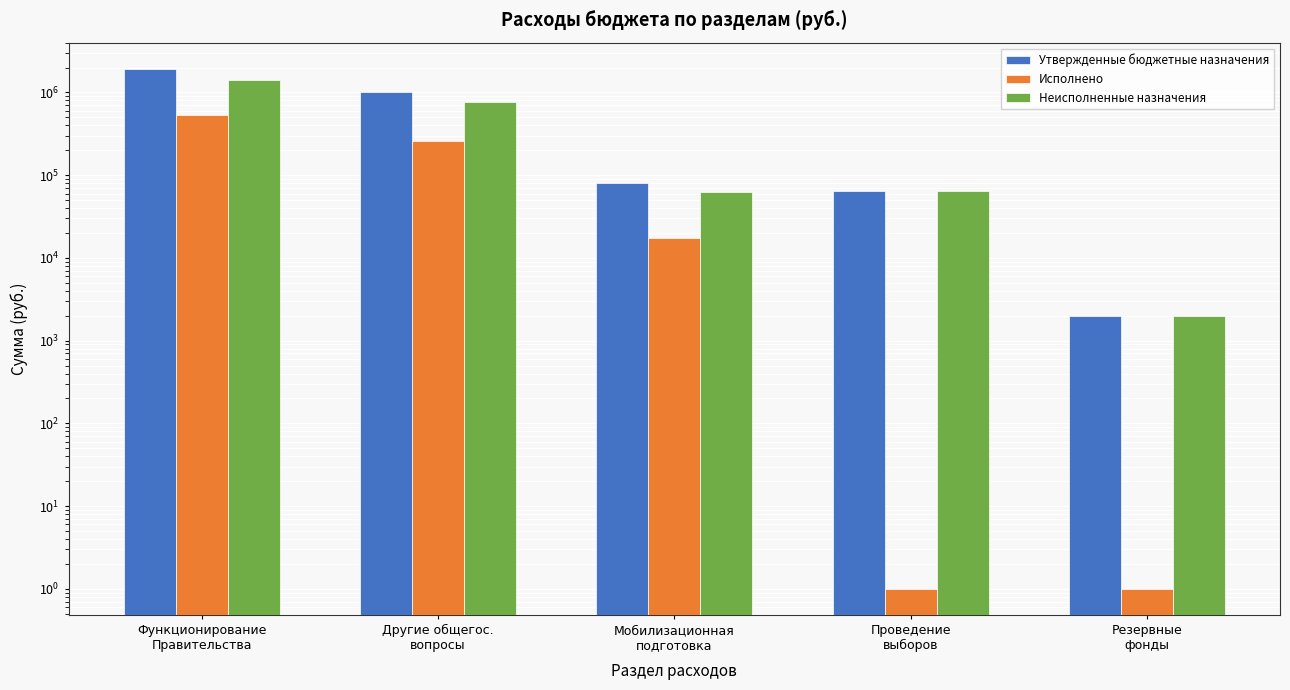

Is it true that Утвержденные бюджетные назначения equals 2972230.9 at Функционирование
Правительства?

False